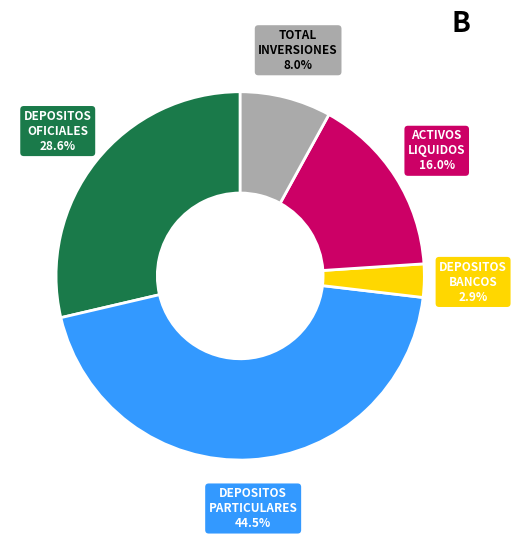

What is the smallest slice in the pie chart?

DEPOSITOS BANCOS